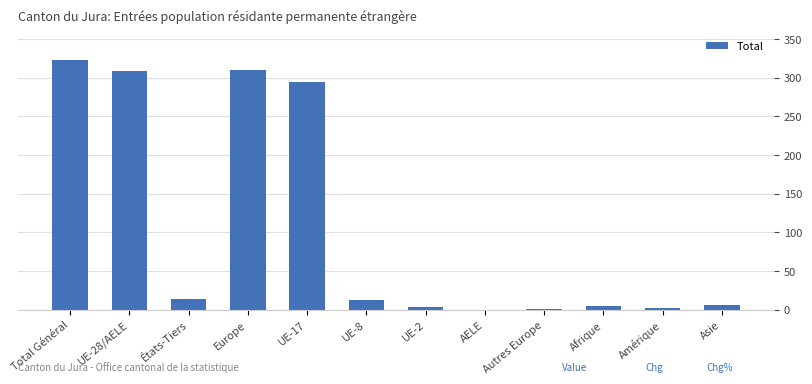

What is the sum of all values?

1279